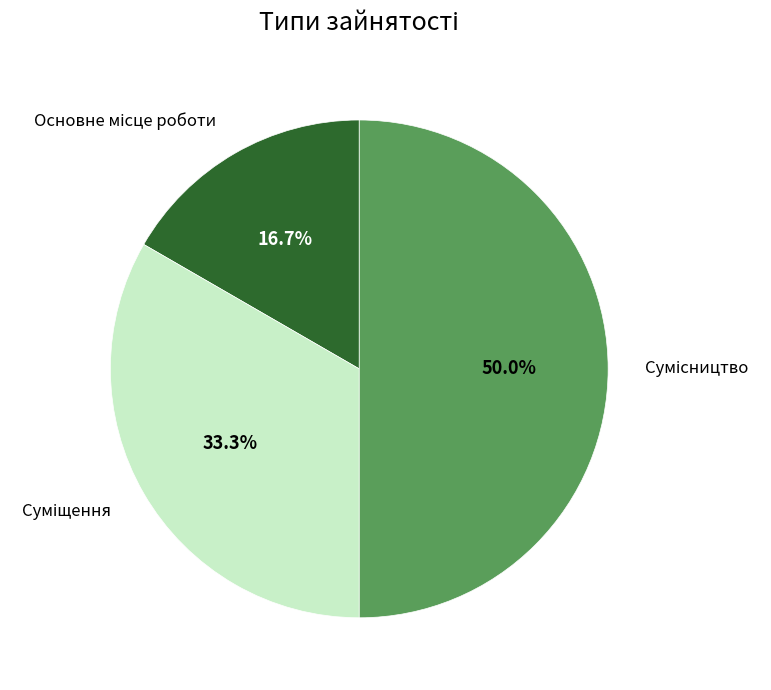

Which slice is the largest?

Сумісництво